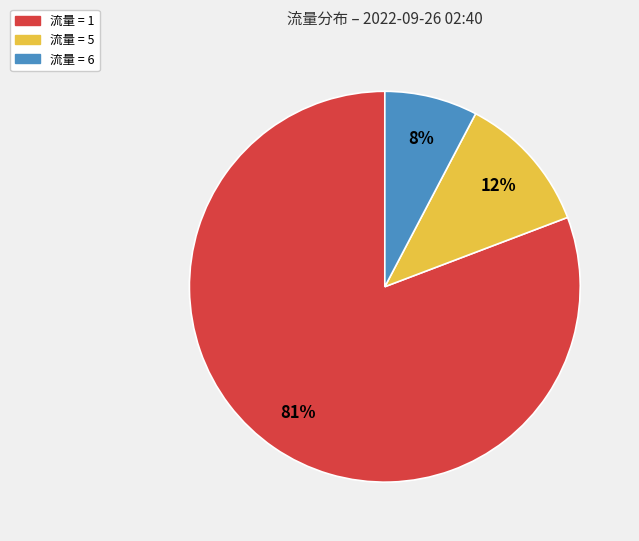

Is there any slice that represents more than half of the pie?

Yes